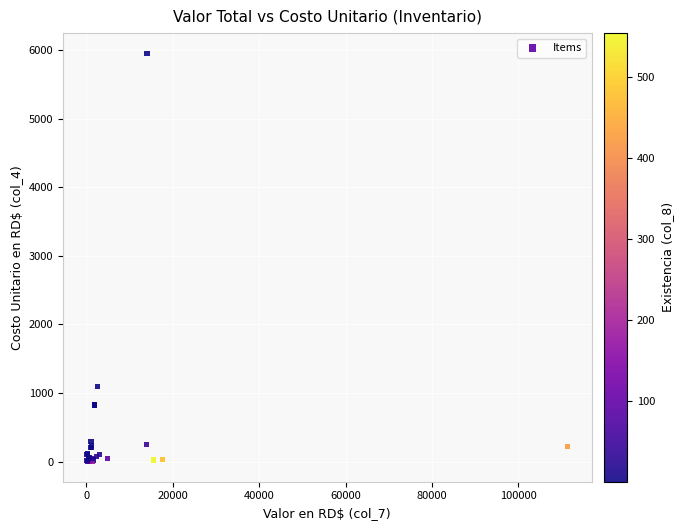

What Y value in the scatter plot is closest to 2977?

1100.0